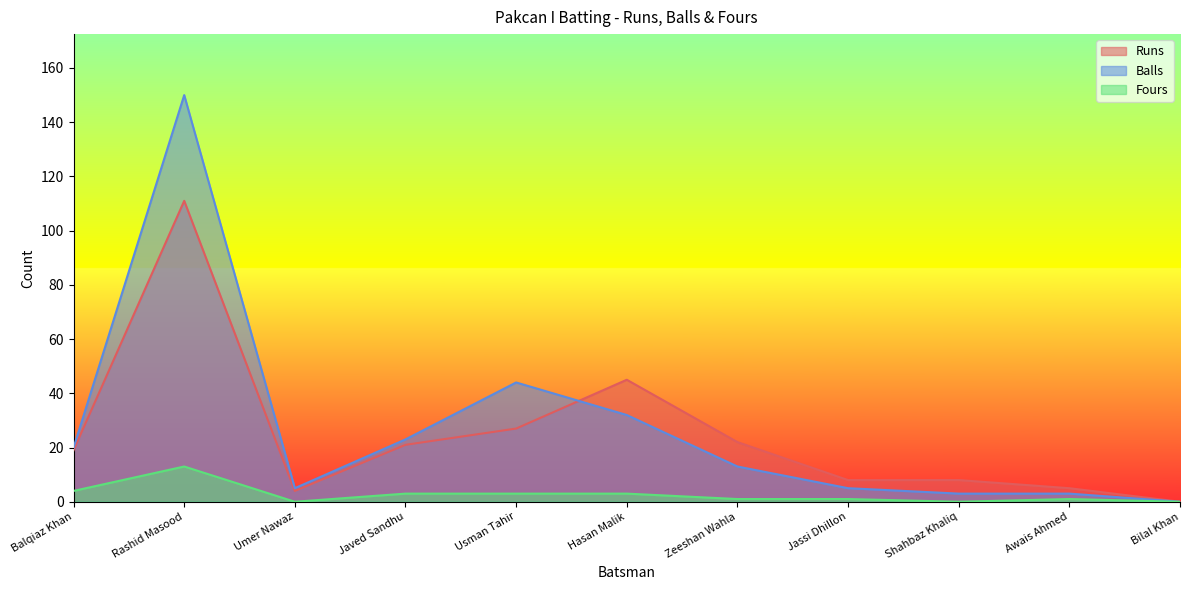

What is the total value across all series at Hasan Malik?

80